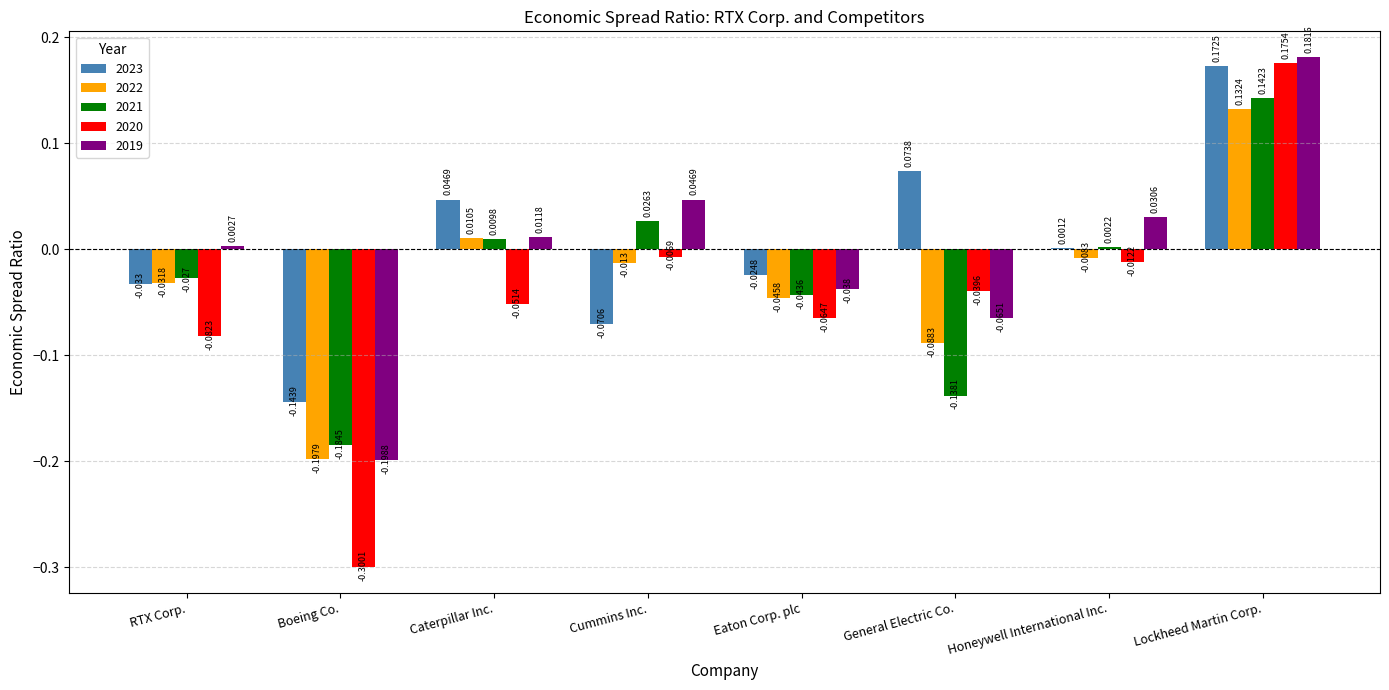

Is the value of 2019 at Eaton Corp. plc greater than the value of 2023 at Honeywell International Inc.?

No